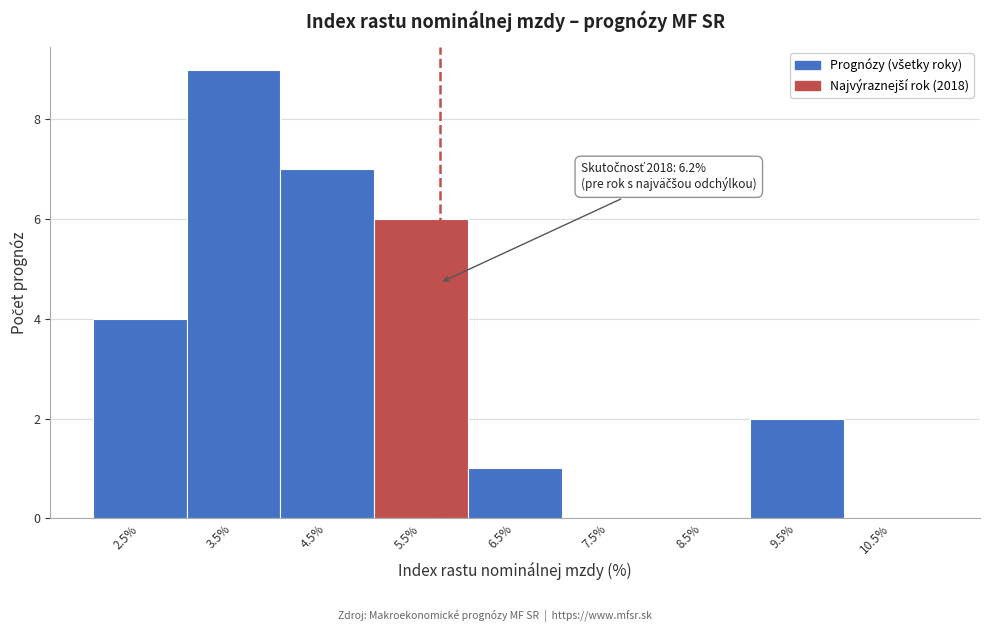

Reading left to right, what are all the values shown in this chart?

2.5%=4	3.5%=9	4.5%=7	5.5%=6	6.5%=1	7.5%=0	8.5%=0	9.5%=2	10.5%=0